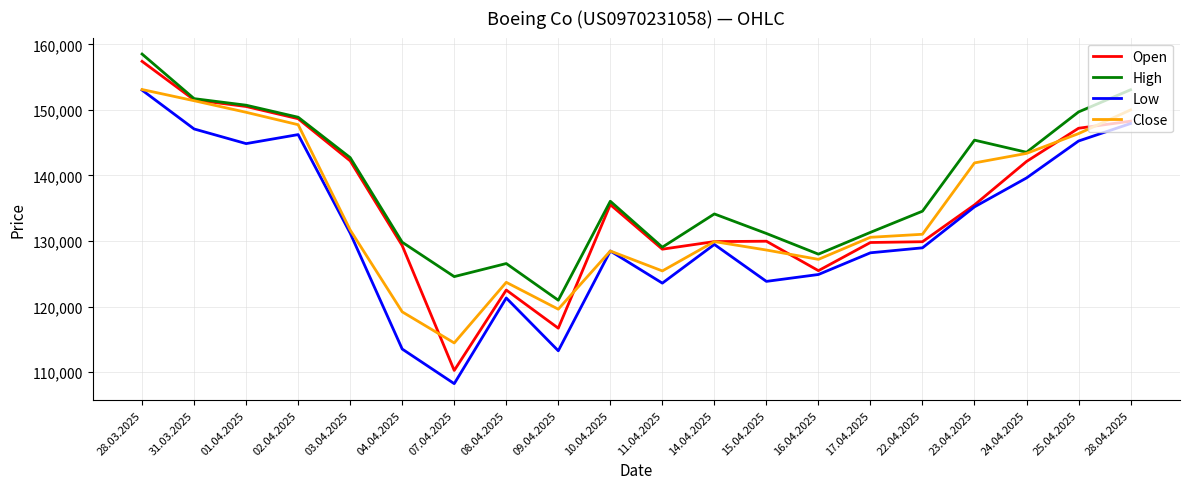

Is the value of Close at 16.04.2025 greater than the value of Open at 24.04.2025?

No